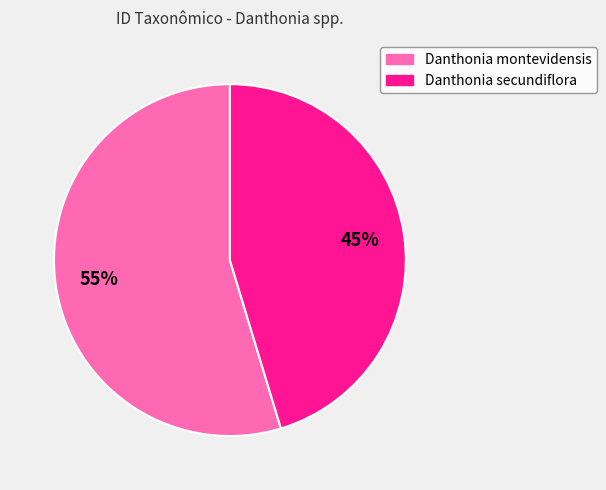

Between Danthonia montevidensis and Danthonia secundiflora, which is larger?

Danthonia montevidensis